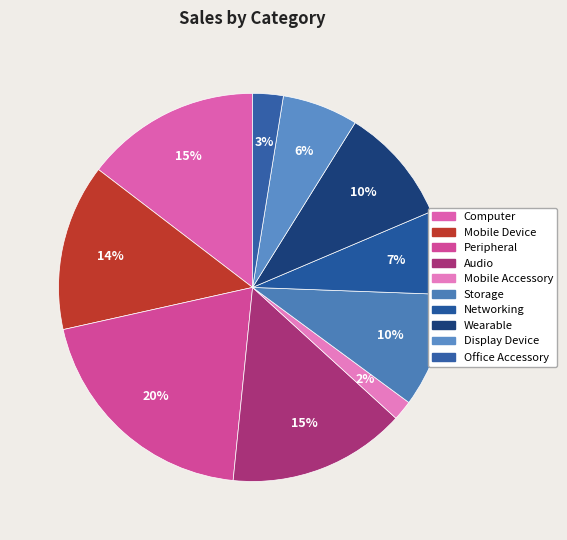

Is it true that Audio is 15% of the pie?

True